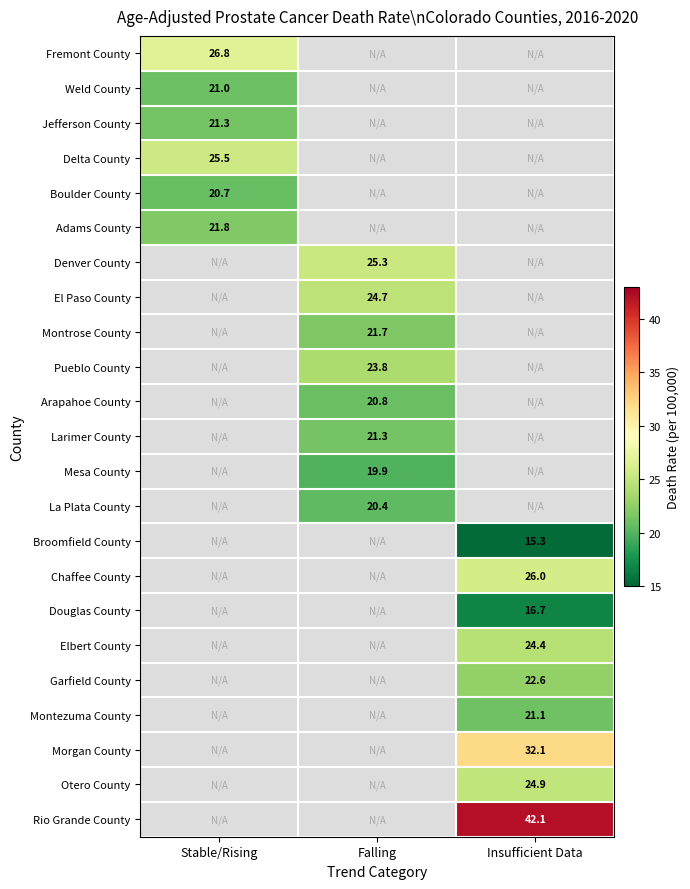

Is it true that Montezuma County equals 21.1 at Insufficient Data?

True